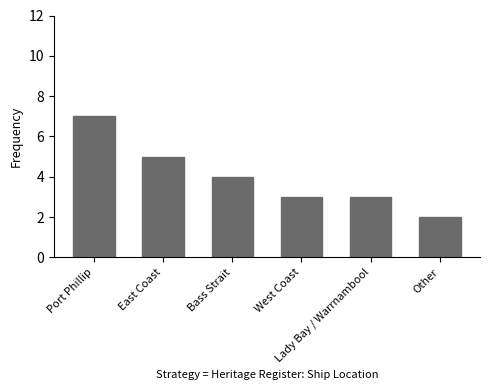

At which label does the data first exceed 4?

Port Phillip